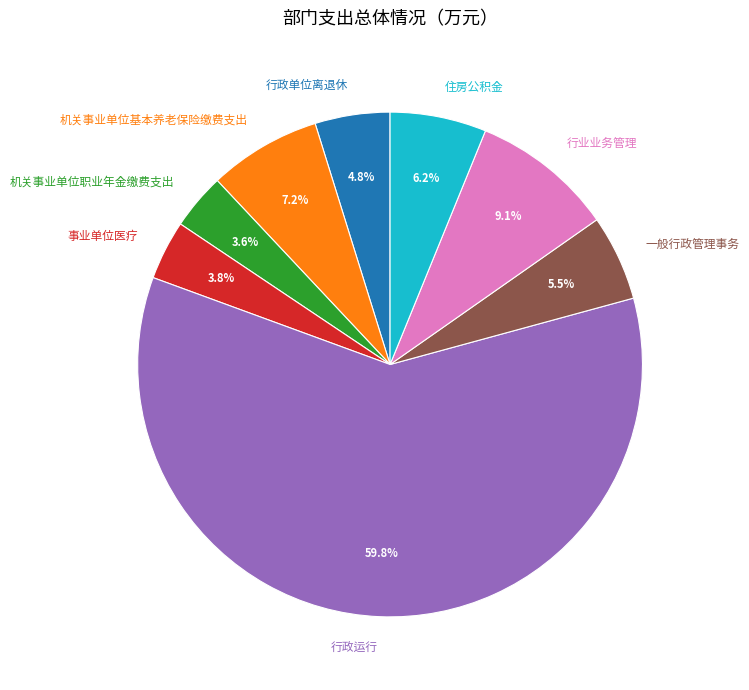

Is there a majority slice in this chart?

Yes